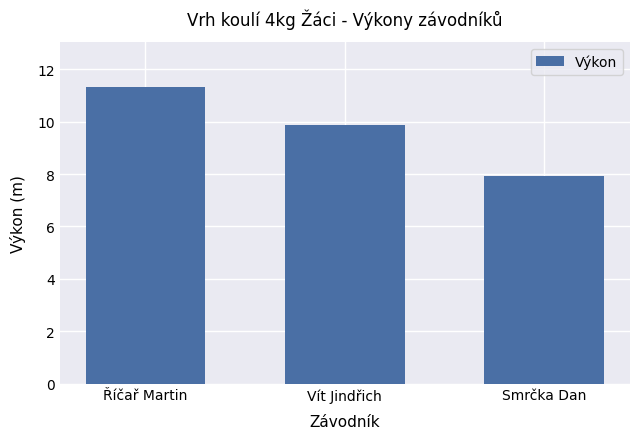

What is the change in value from Říčař Martin to Smrčka Dan?

-3.4